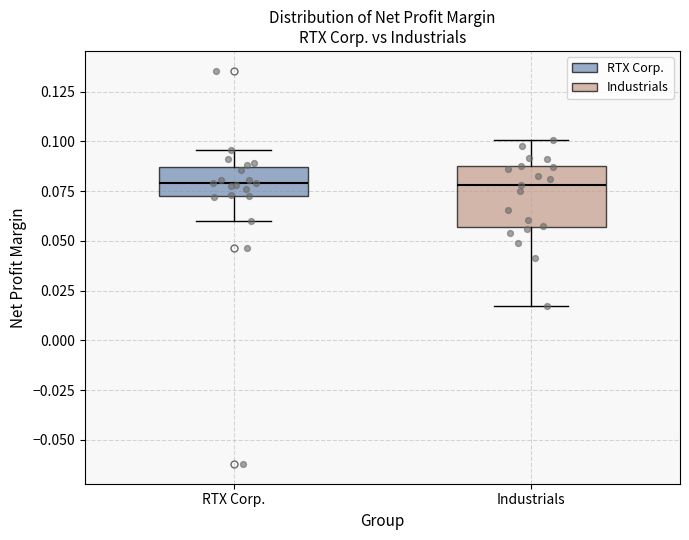

Which box is the tallest, from its lower edge to its upper edge?

Industrials